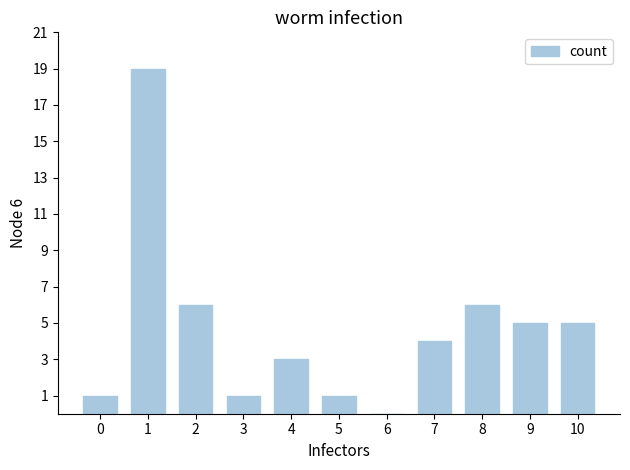

What is the average value?

5